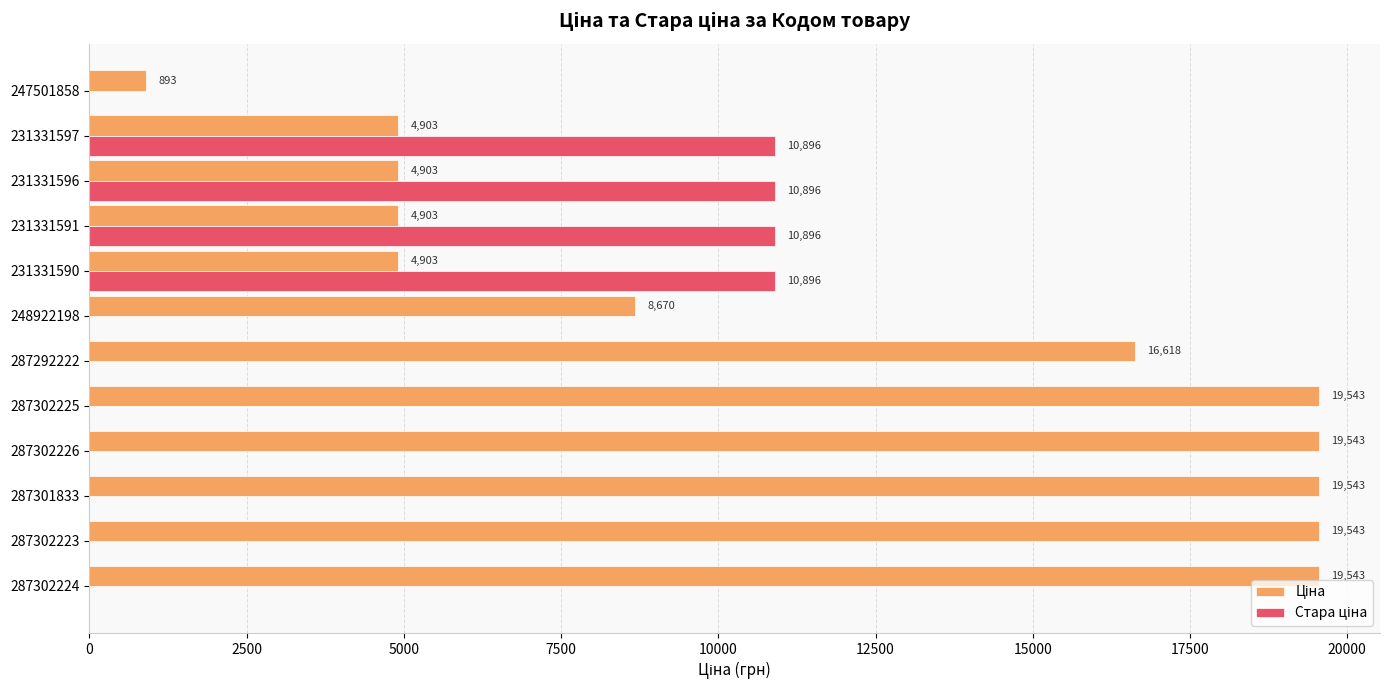

What is the maximum value shown in the chart?

19542.7